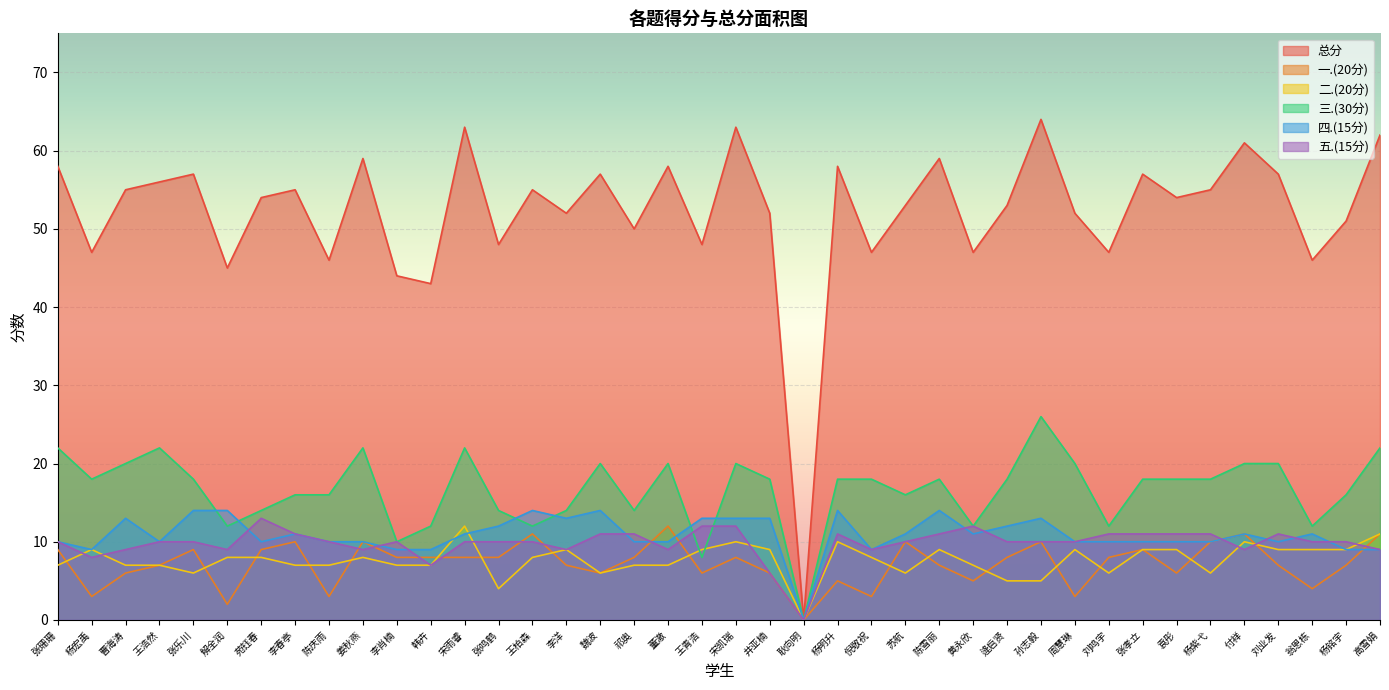

What is the spread (max minus min) of values at 刘业发?

50